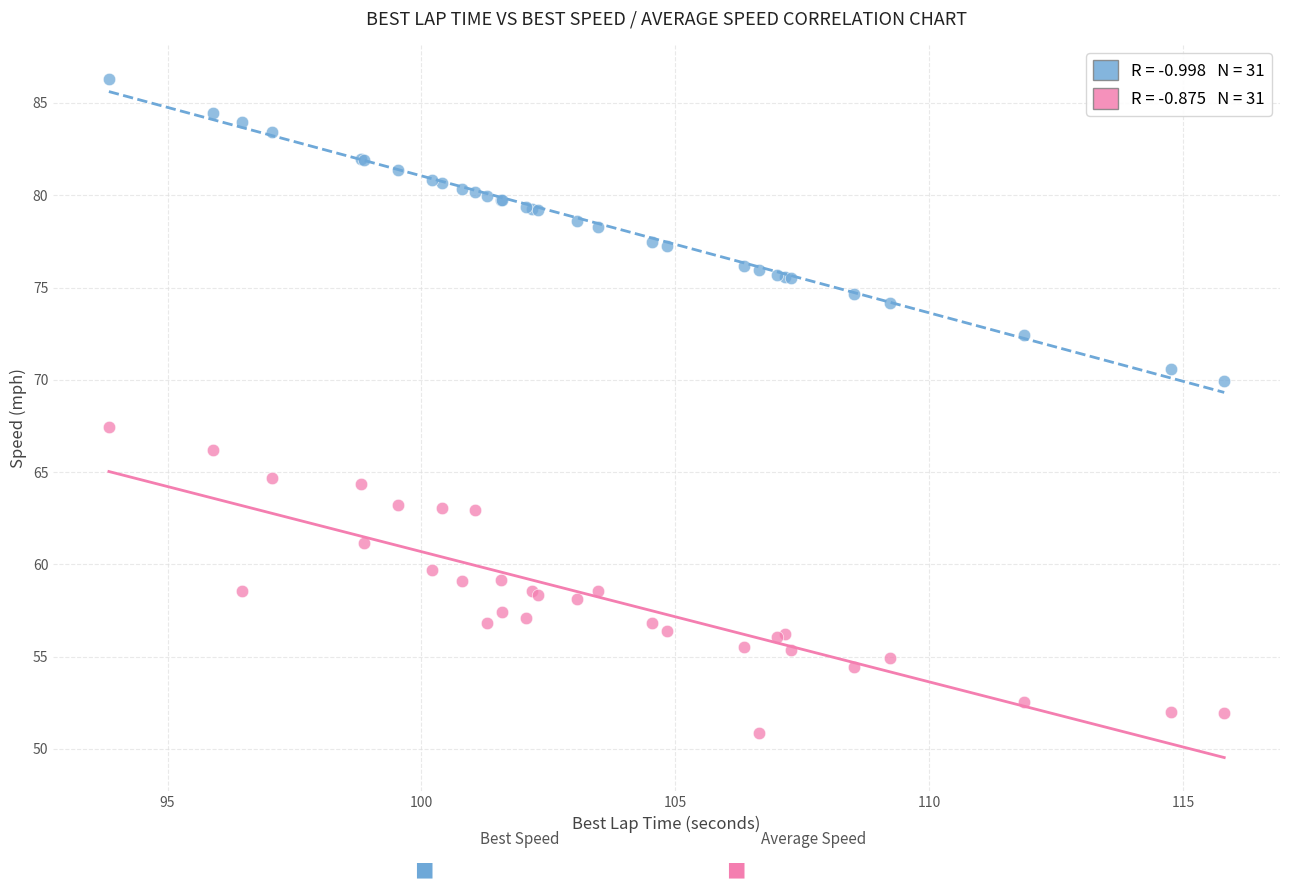

Across all series, what Y value is closest to 68?

67.4